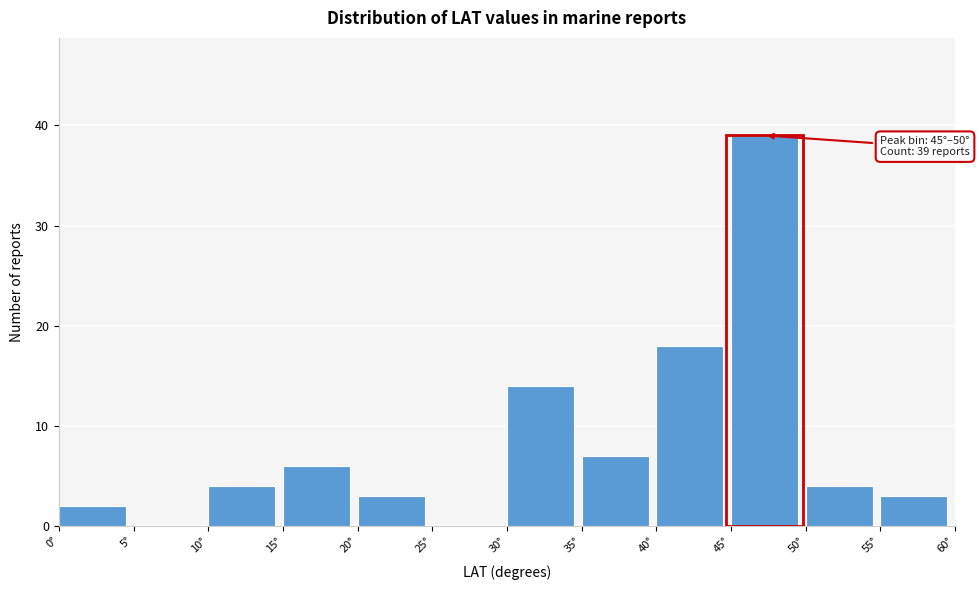

Over which range of the x-axis is the bar tallest?

45 to 50